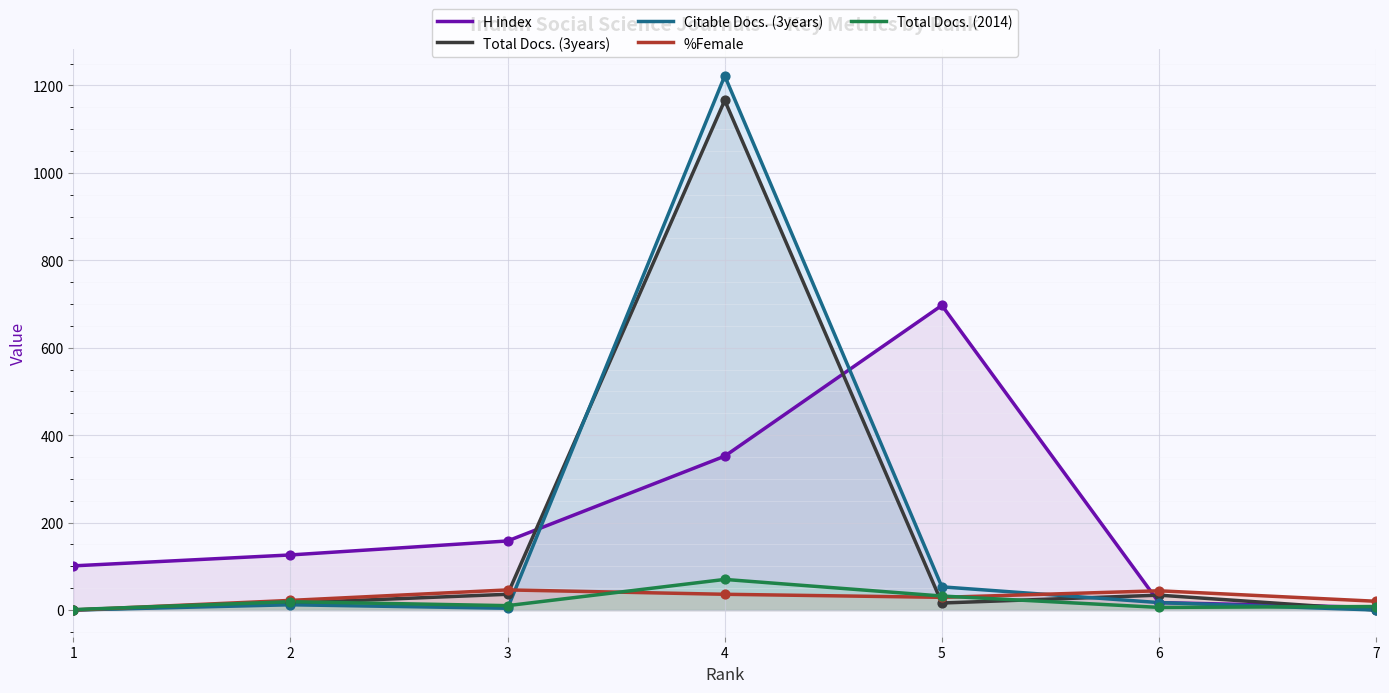

What is the total value across all series at 4?

2846